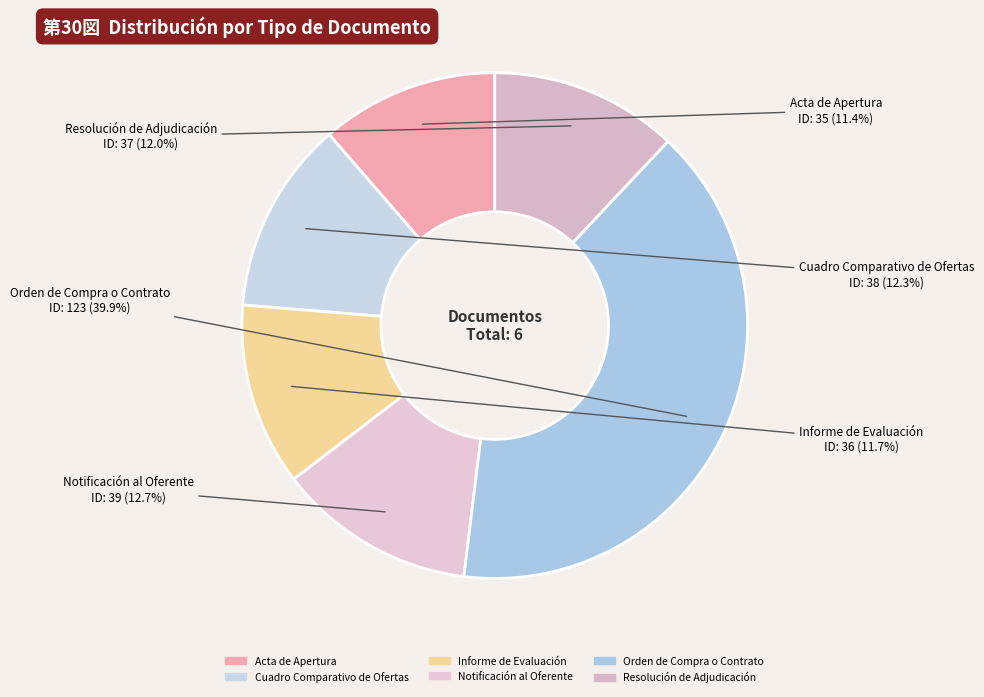

To the nearest percent, what portion does Acta de Apertura represent?

11%